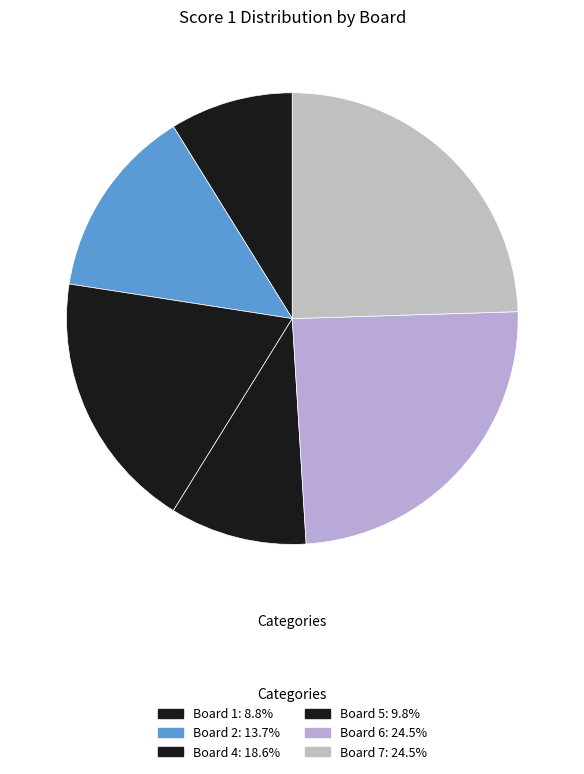

How many segments does this pie chart have?

6